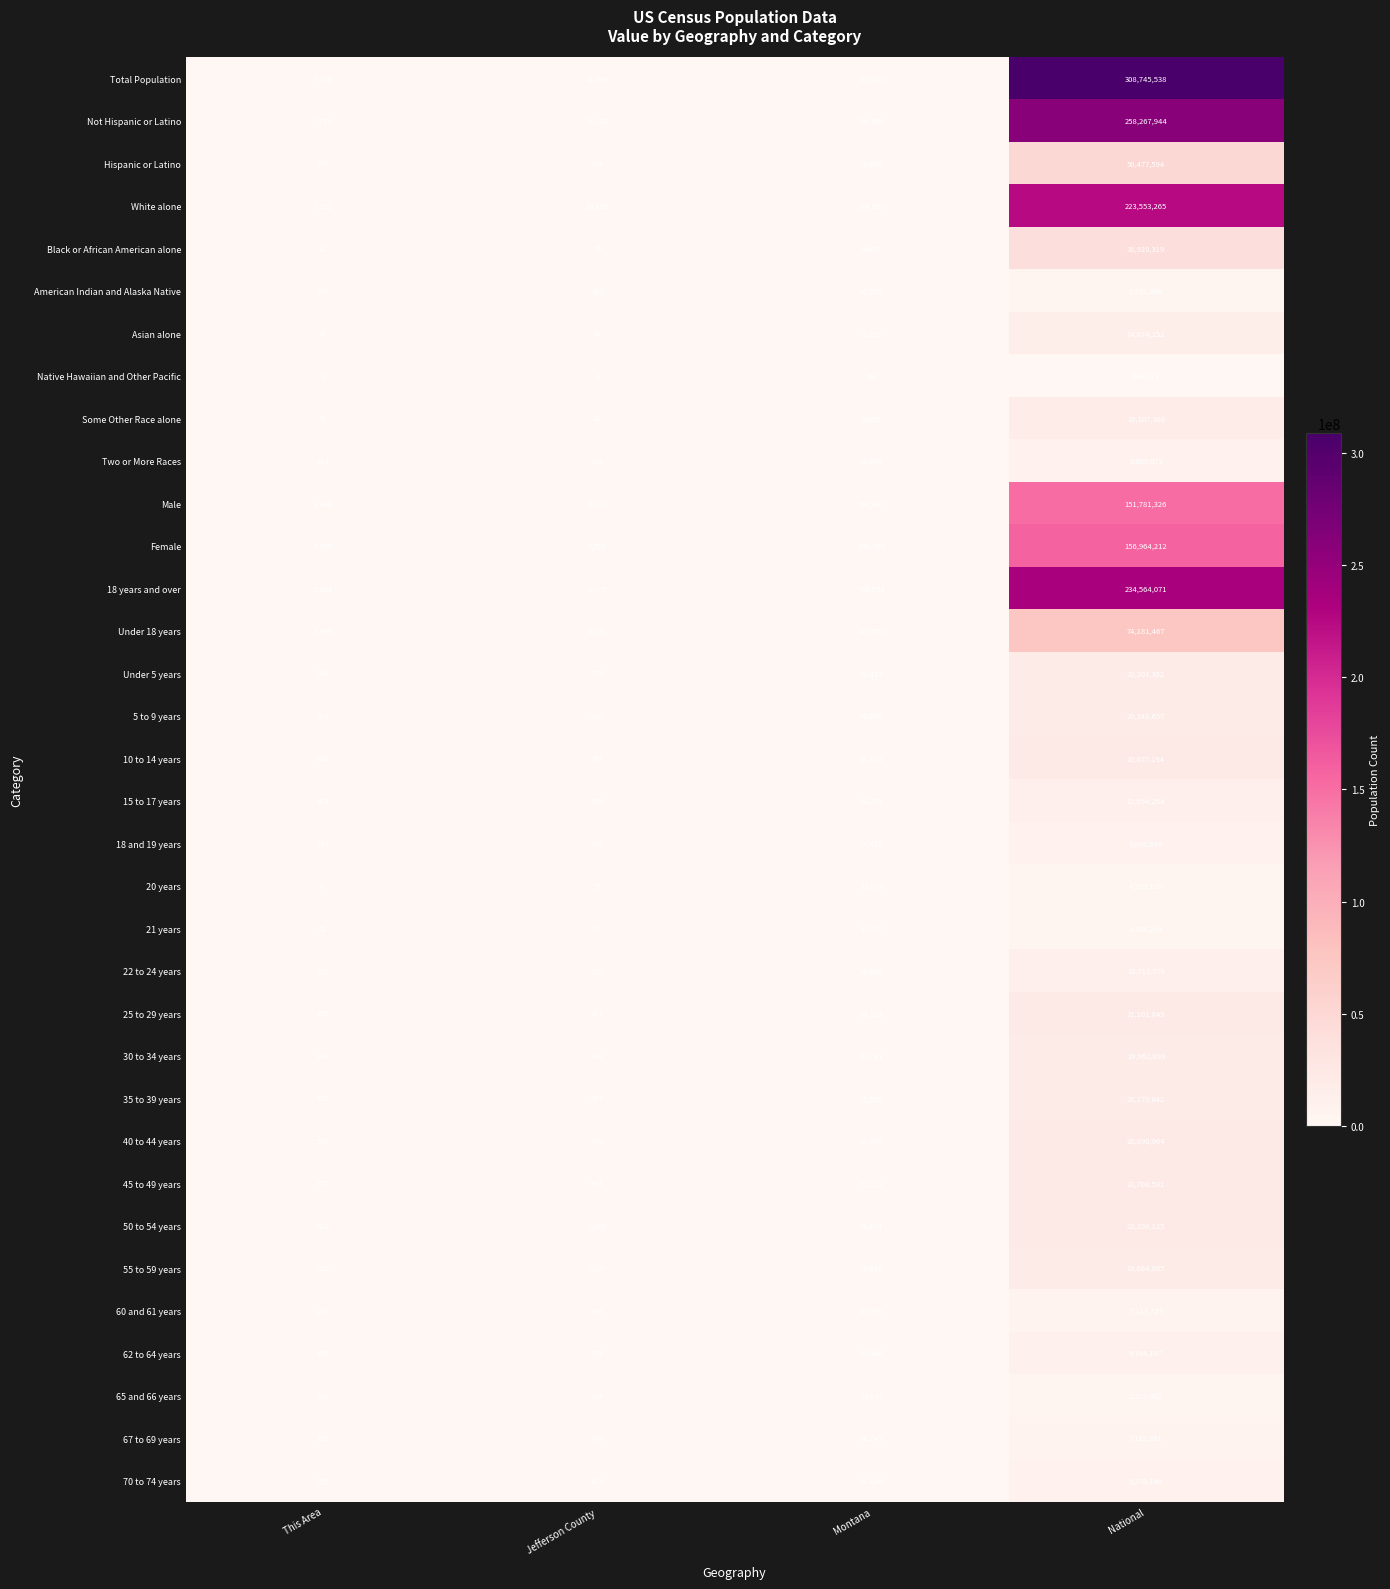

Where is 40 to 44 years nearest to the value 10445751?

Montana